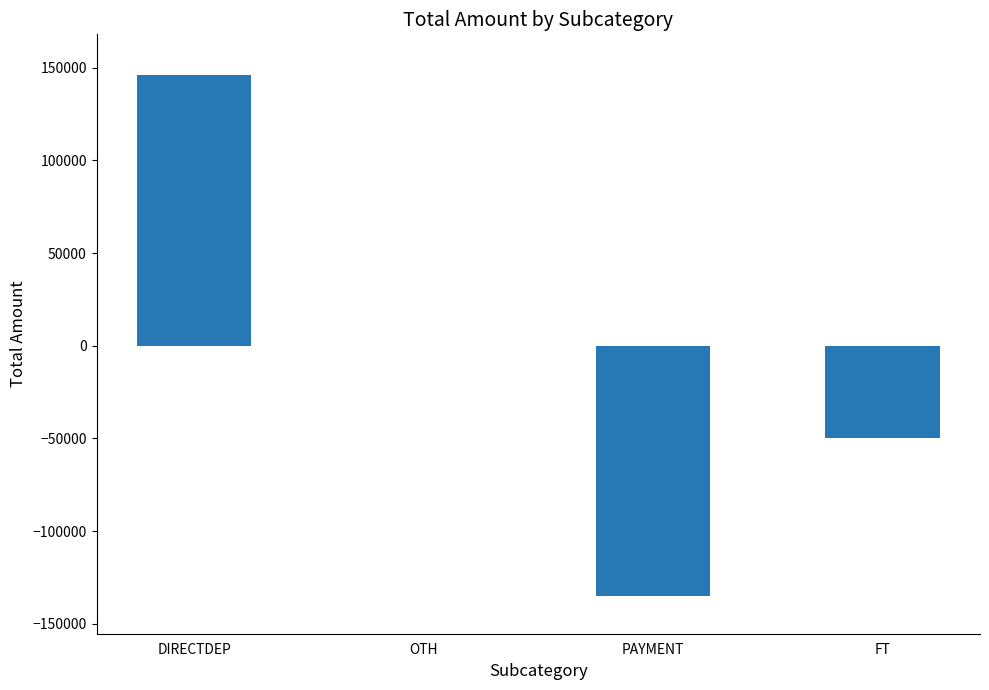

What is the sum of the values at PAYMENT and DIRECTDEP?

10990.1